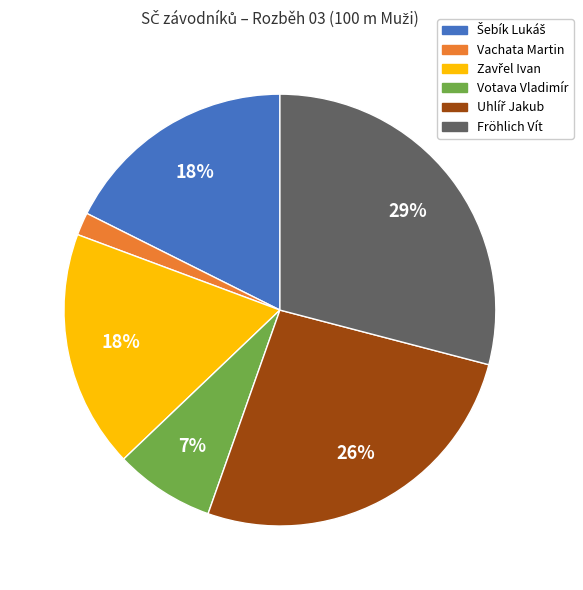

To the nearest percent, what percentage of the pie is Fröhlich Vít?

29%